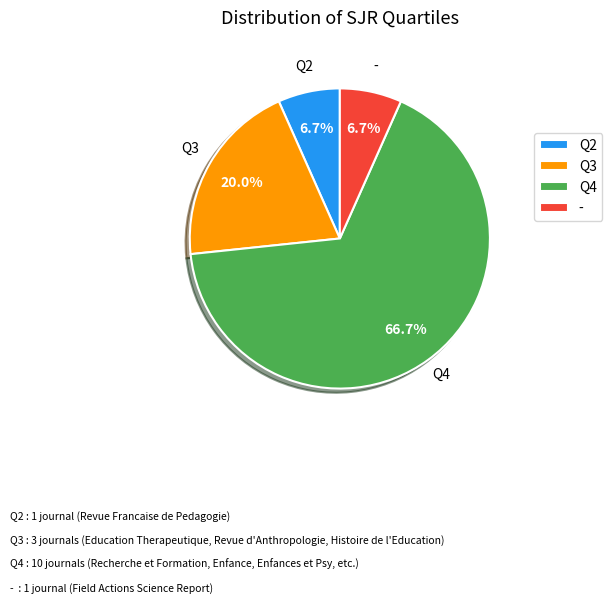

To the nearest percent, what is the difference between the largest and smallest slice percentages?

60%